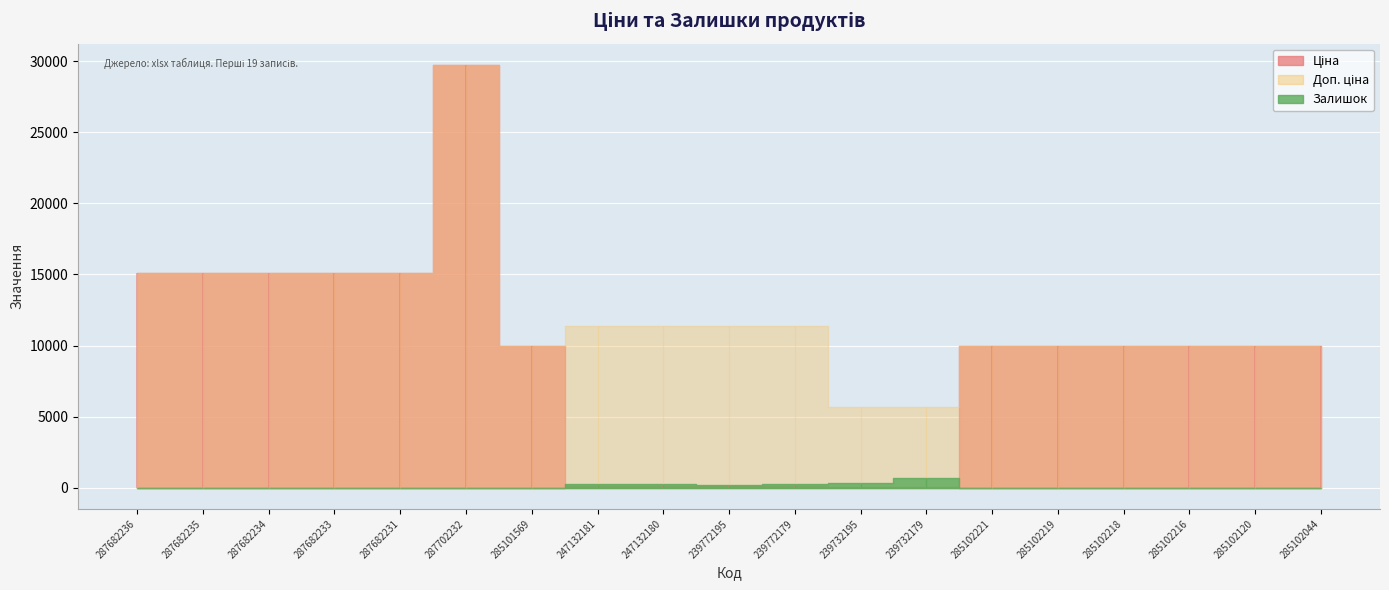

What value does the Ціна series have at 239732179?

57.0